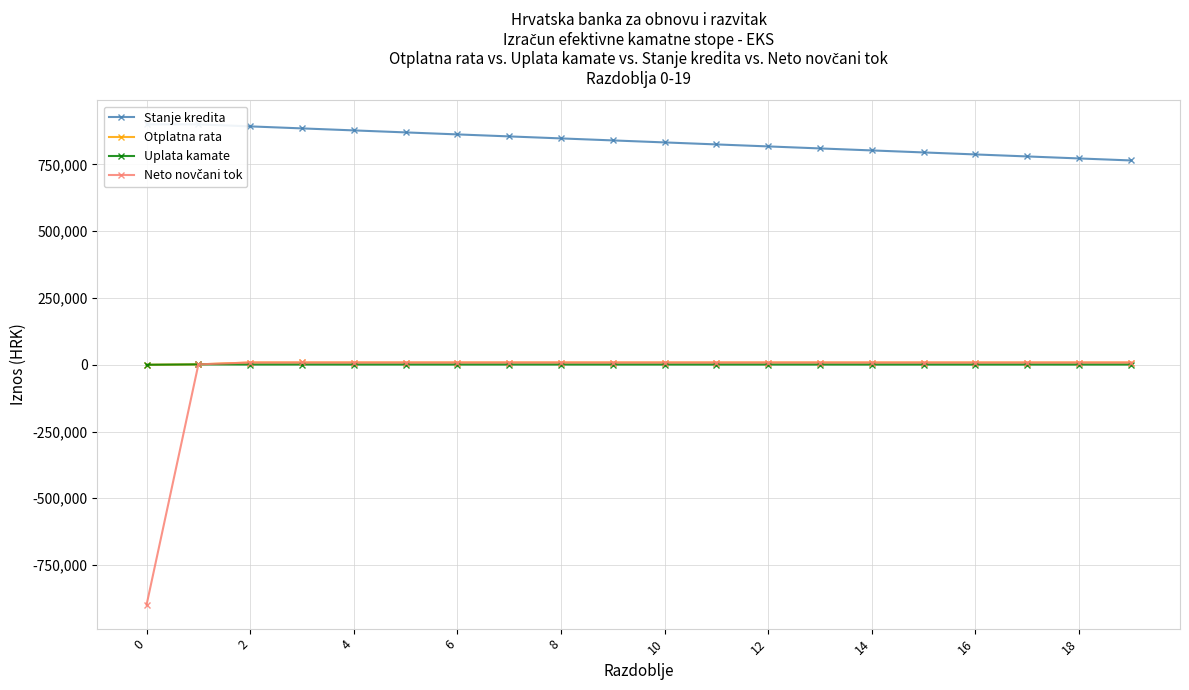

The value of Neto novčani tok at 10 is 3057.0. True or false?

False